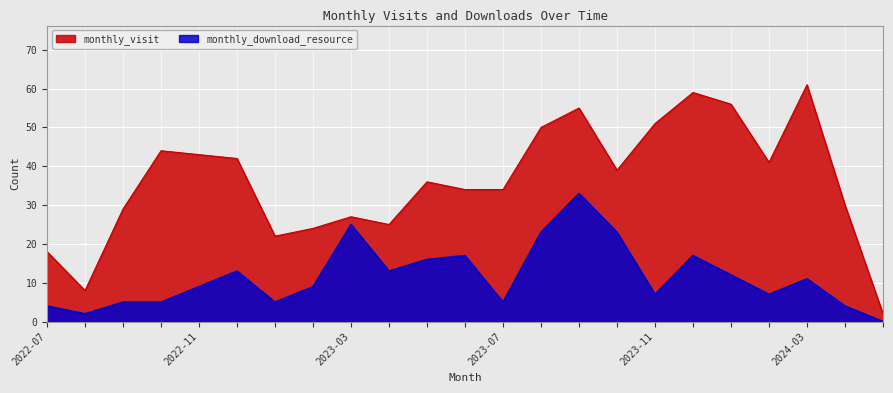

The value of monthly_visit at 2023-09 is 55. True or false?

True